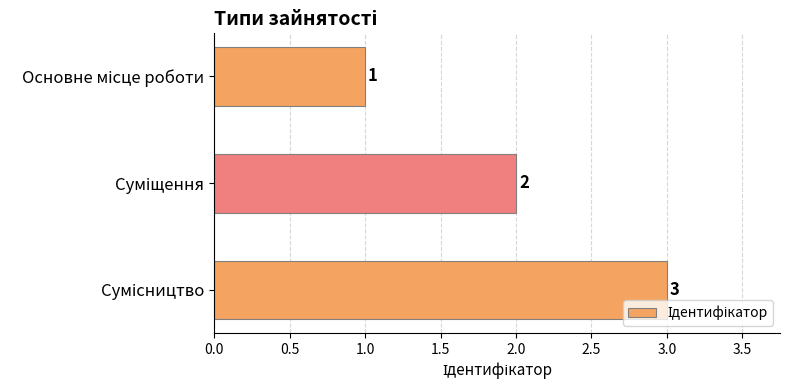

What is the greatest value displayed?

3